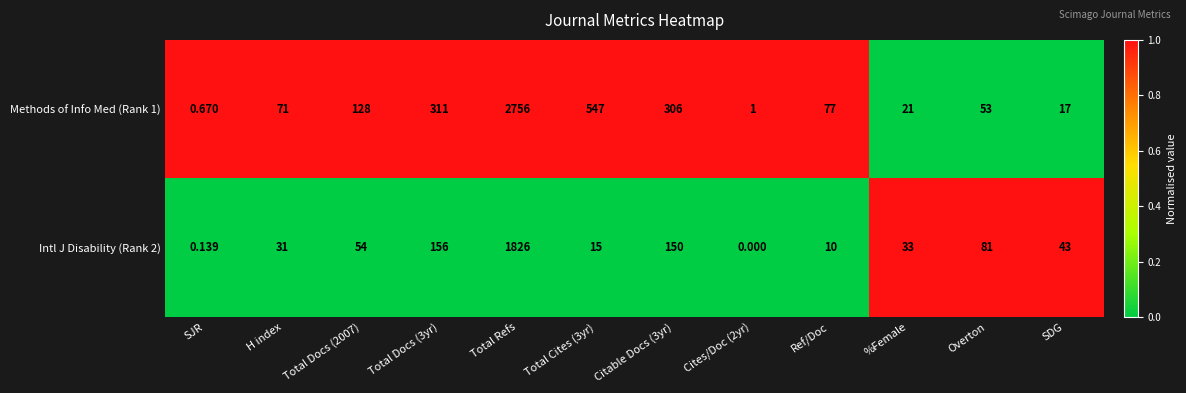

At which category does the chart reach its peak across all series?

Total Refs